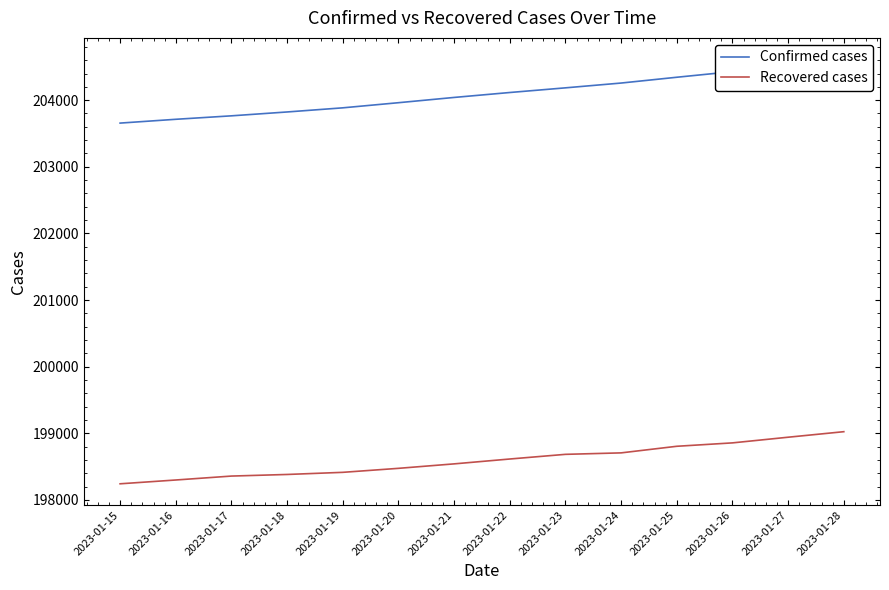

Rank the series by their average value, from lowest to highest.

Recovered cases, Confirmed cases